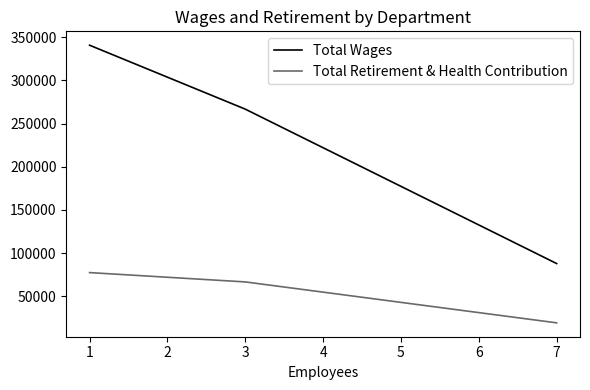

List the series in order of their peak value, highest first.

Total Wages, Total Retirement & Health Contribution